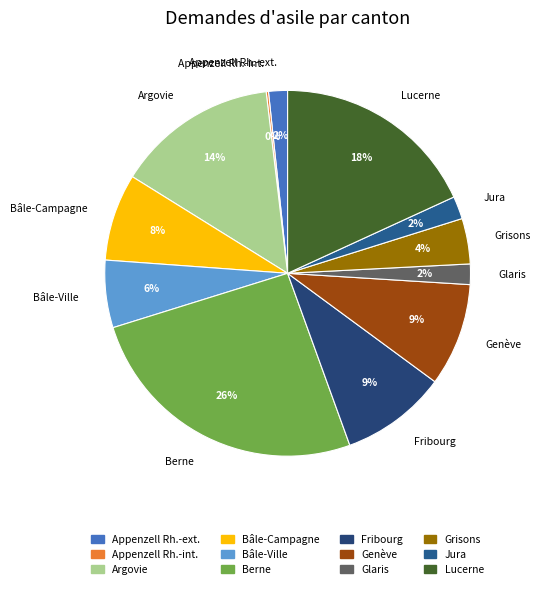

True or false: Glaris accounts for 2% of the total.

True